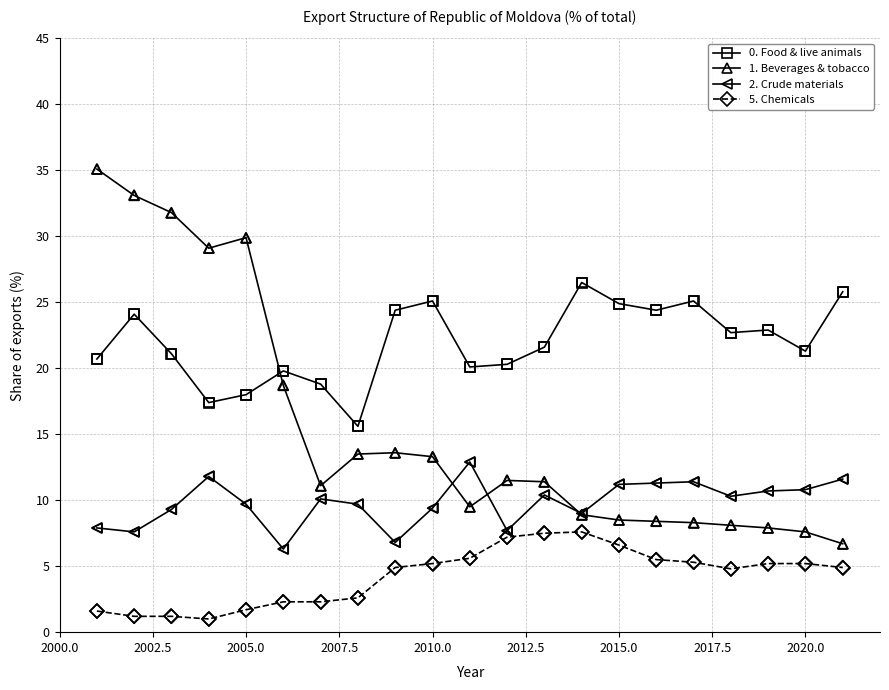

Which series has the widest spread of values?

1. Beverages & tobacco